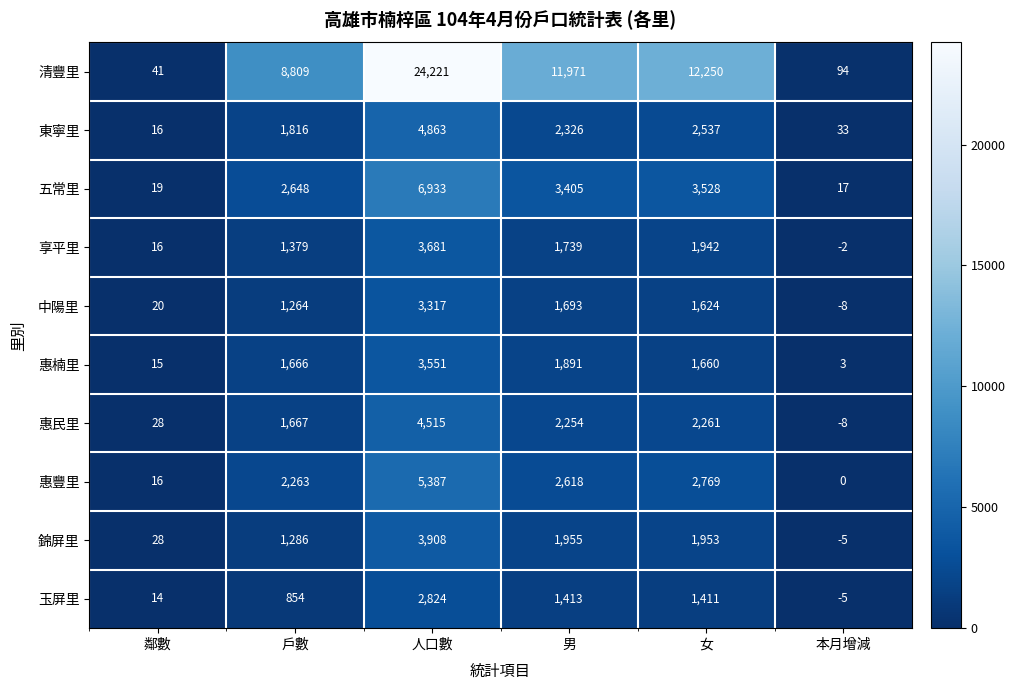

The 中陽里 series shows 1758 at 戶數. True or false?

False